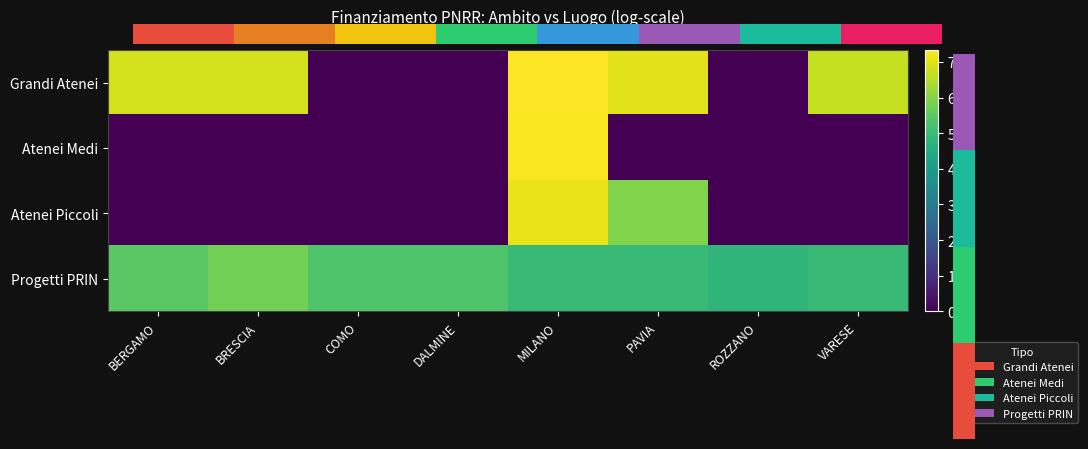

What is the difference between the maximum and minimum values in the Progetti PRIN series?

1.0